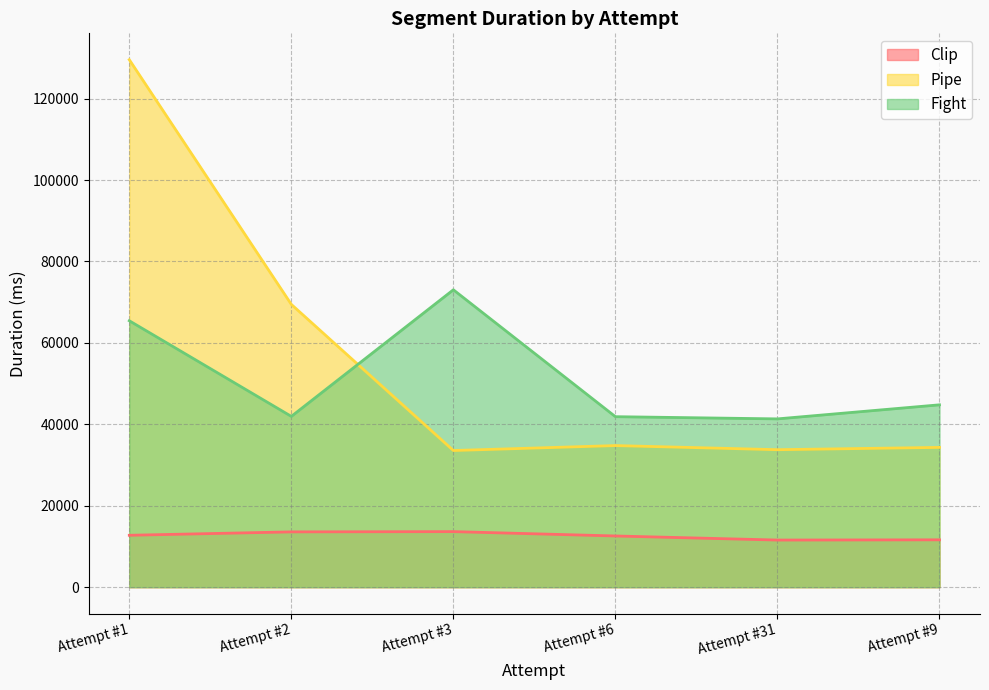

True or false: Clip and Fight cross at least once.

False